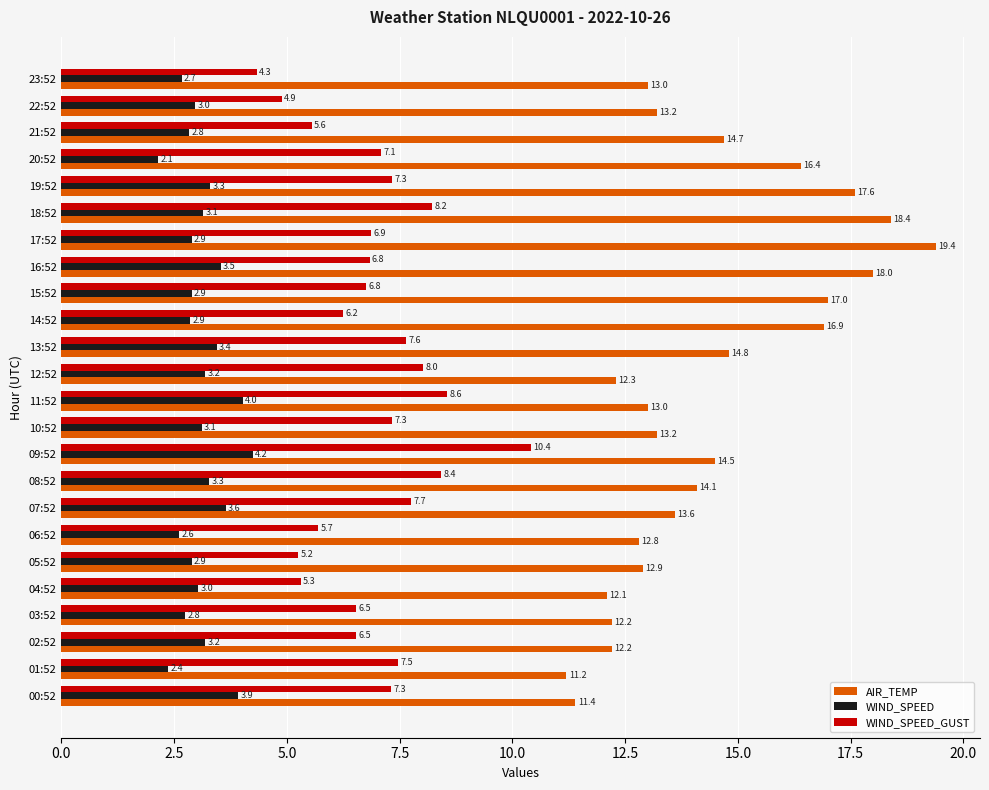

What is the smallest value displayed?

2.1